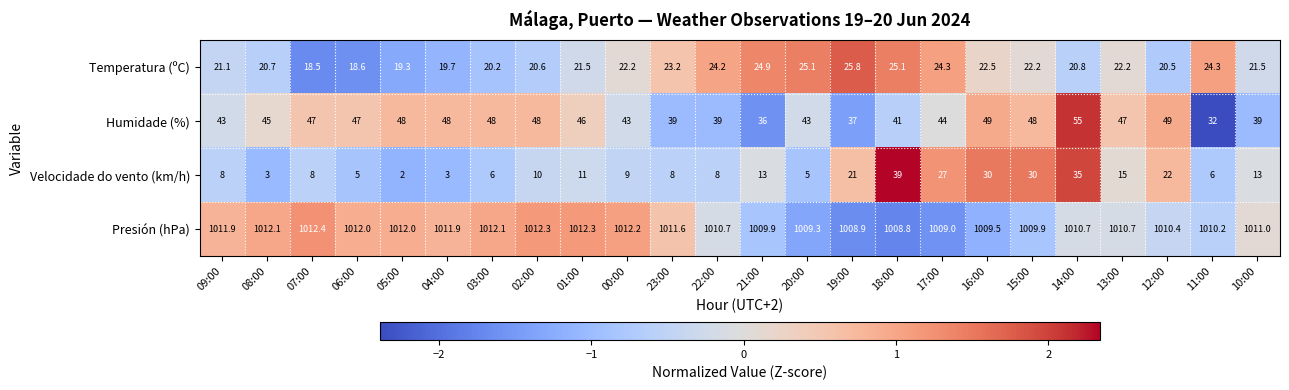

Between 21:00 and 13:00, which series saw the biggest shift?

Humidade (%)